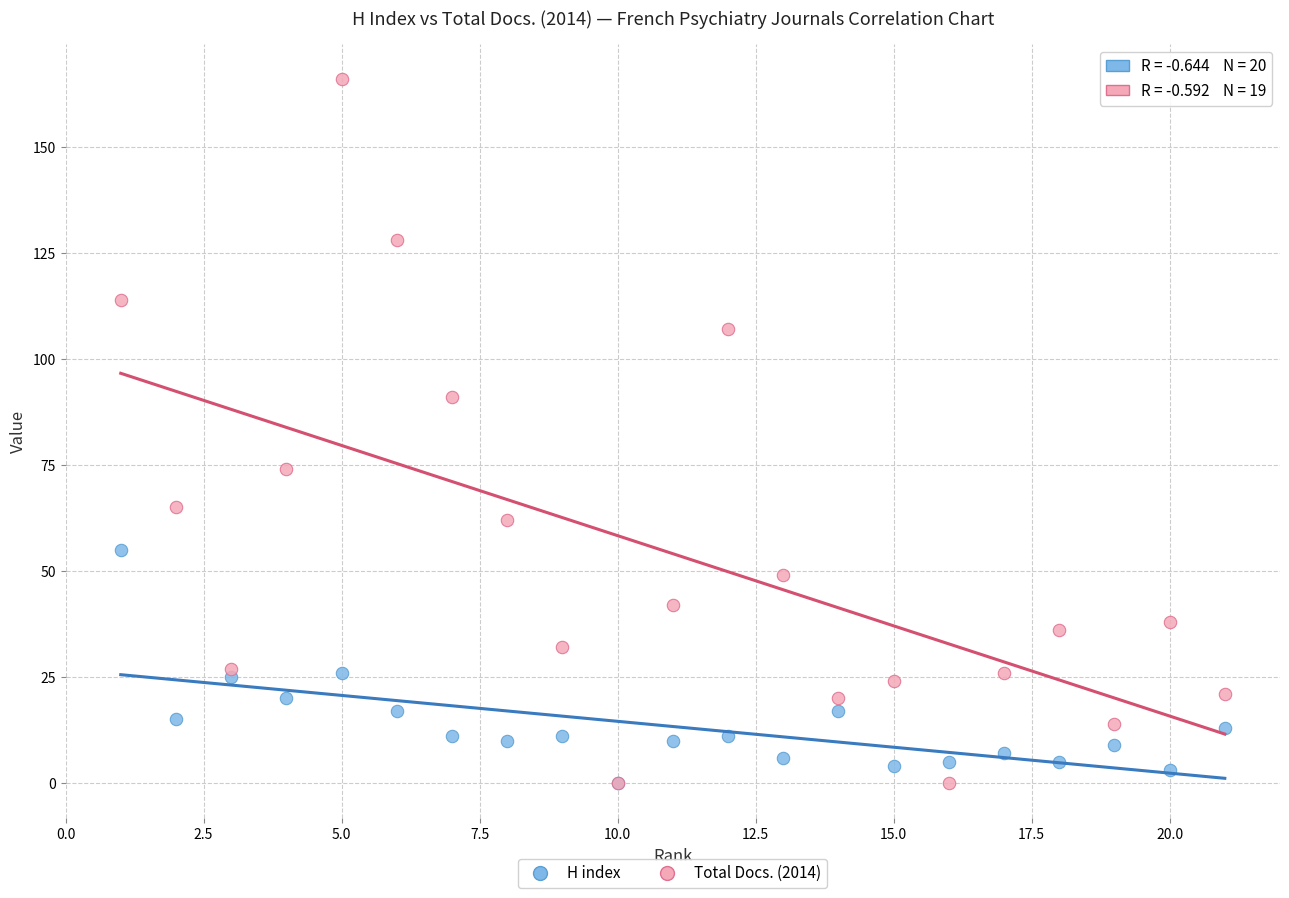

Which series contains the highest Y value?

Total Docs. (2014)